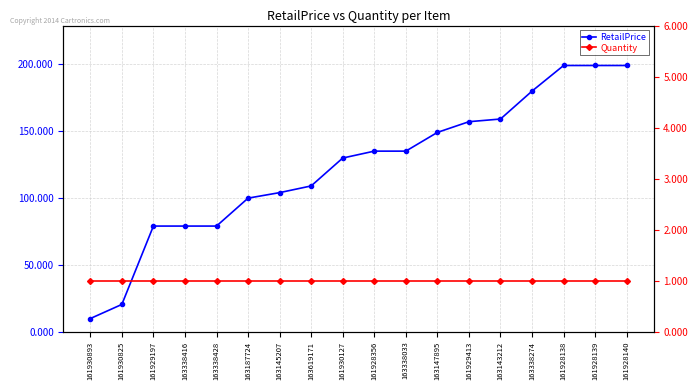

The RetailPrice series shows 135.0 at 161928356. True or false?

True